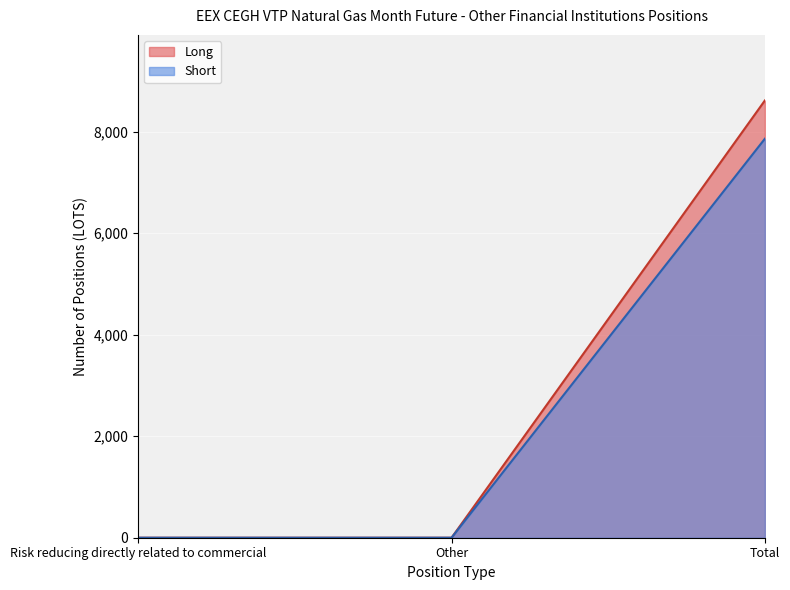

What is the label of the 3rd point from the right?

Risk reducing directly related to commercial